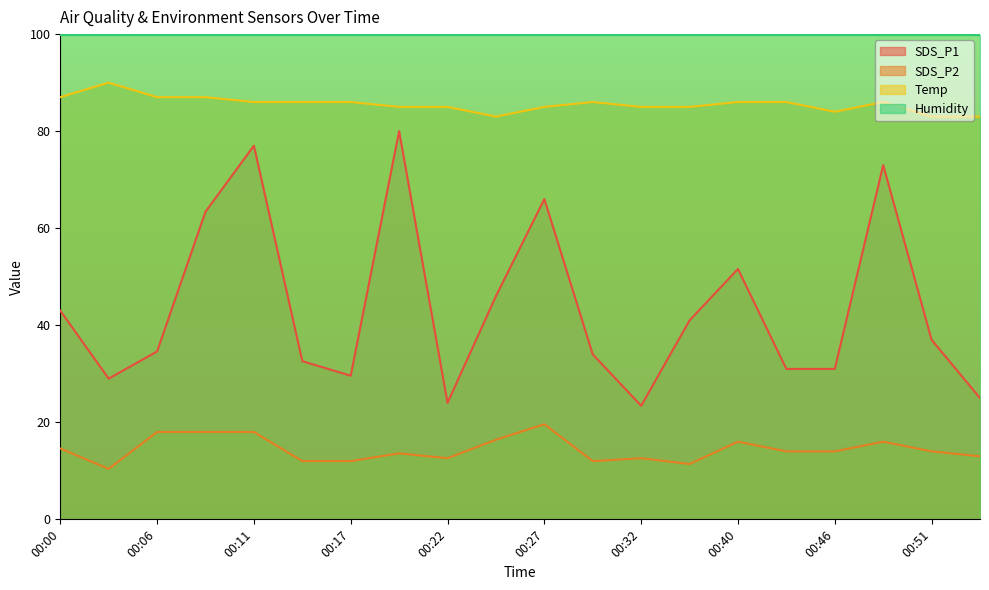

List the series in order of their peak value, highest first.

Humidity, Temp, SDS_P1, SDS_P2